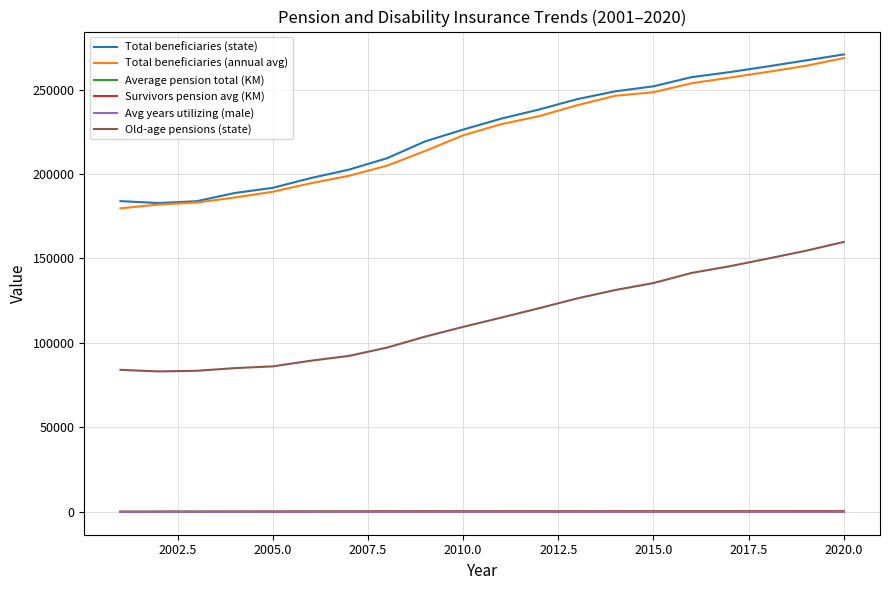

What is the highest value of the Old-age pensions (state) series?

159786.0